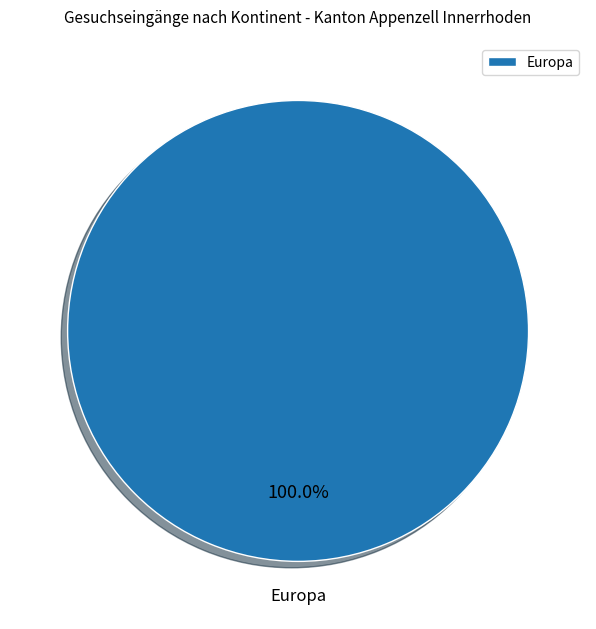

Does any single category account for the majority?

Yes